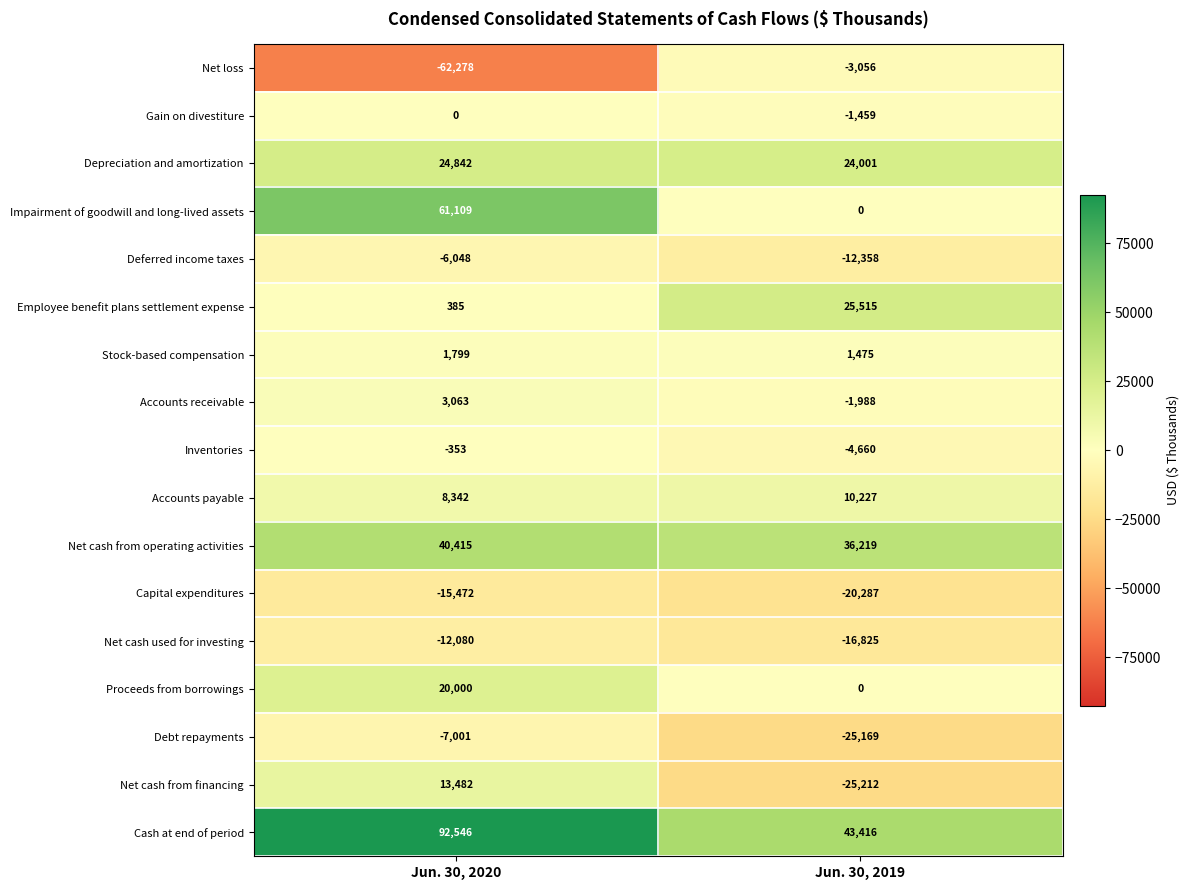

How many data points does each series have?

2